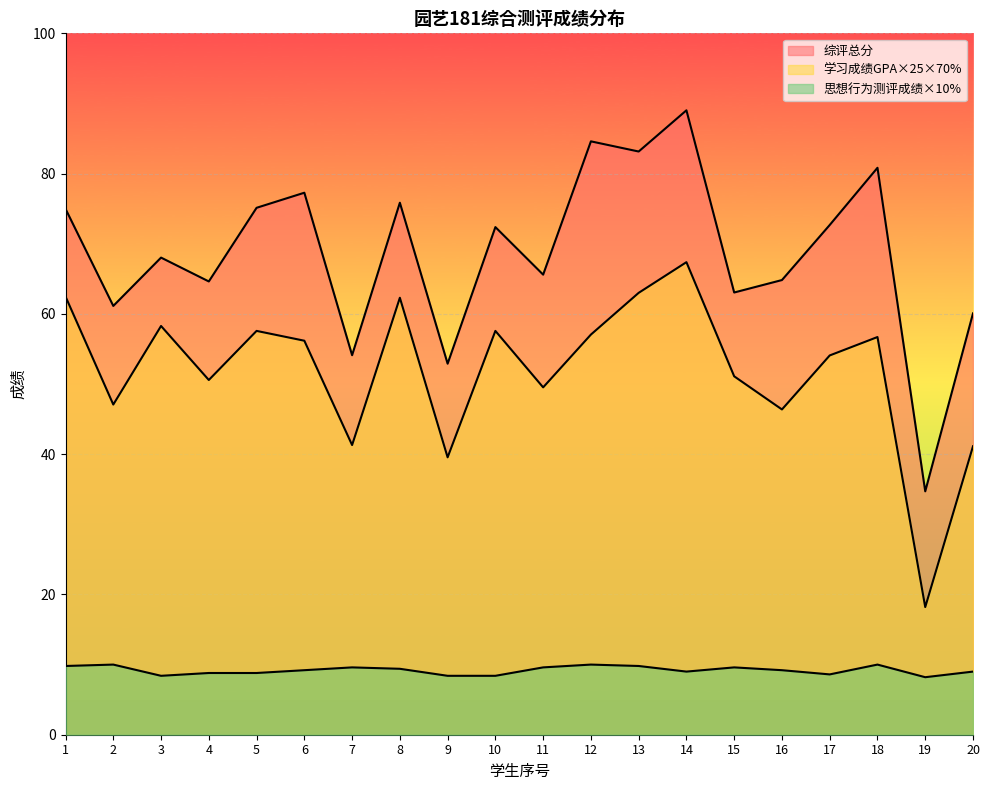

True or false: 学习成绩GPA×25×70% and 综评总分 intersect in this chart.

False